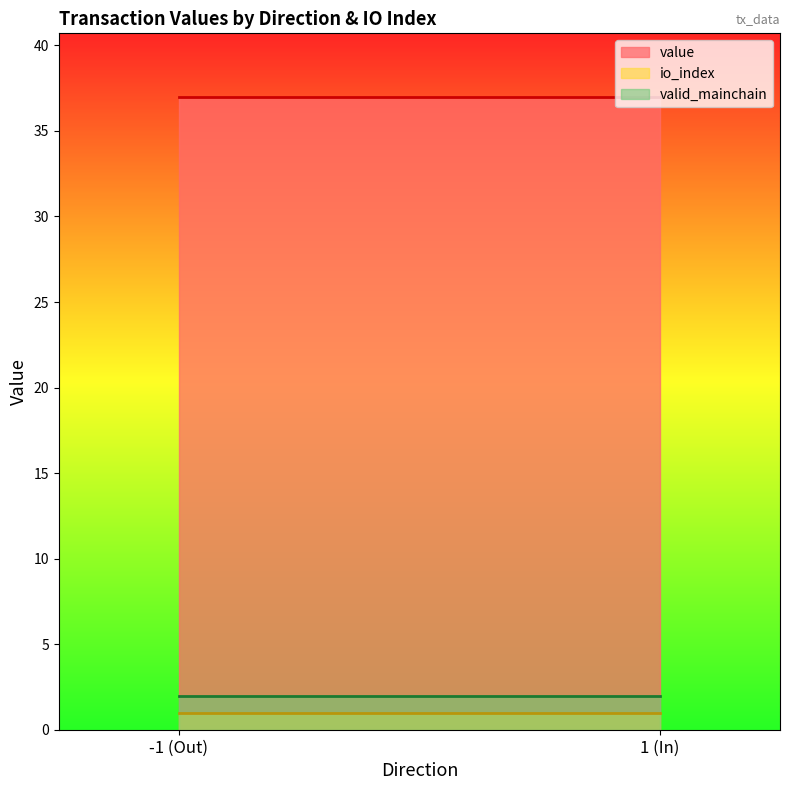

Reading right to left, extract all data points from this chart.

io_index: 1 (In)=1.0	-1 (Out)=1.0
value: 1 (In)=37.0	-1 (Out)=37.0
valid_mainchain: 1 (In)=2.0	-1 (Out)=2.0